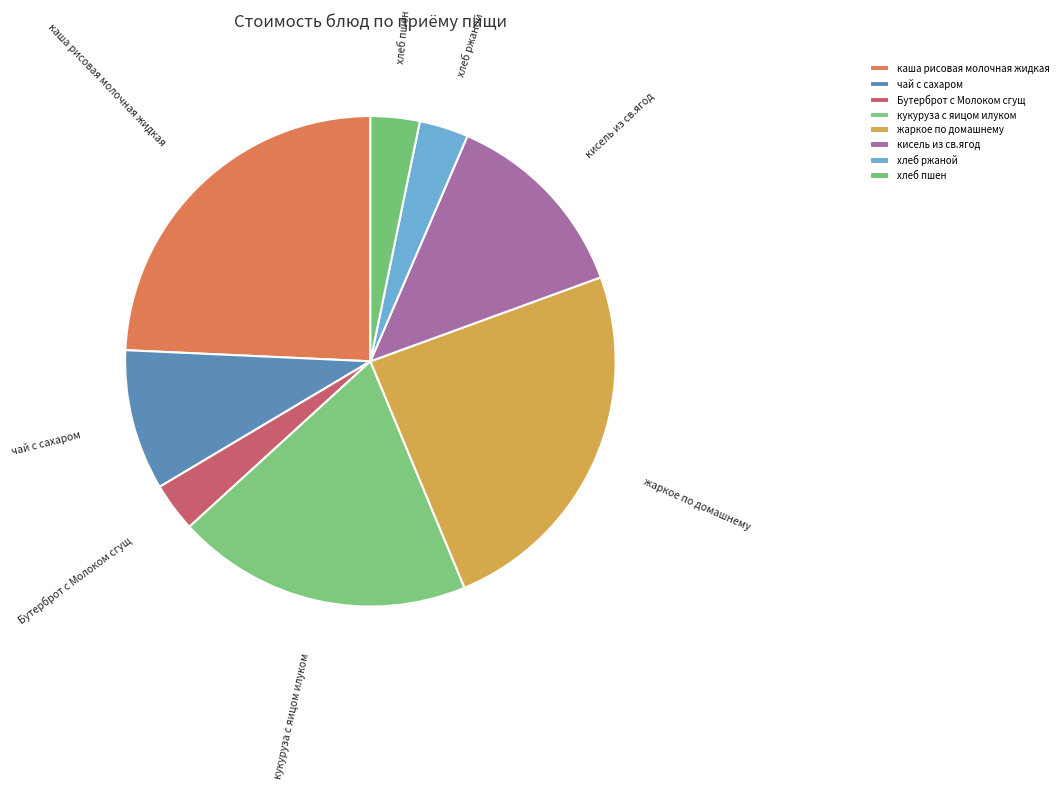

True or false: жаркое по домашнему accounts for 24% of the total.

True